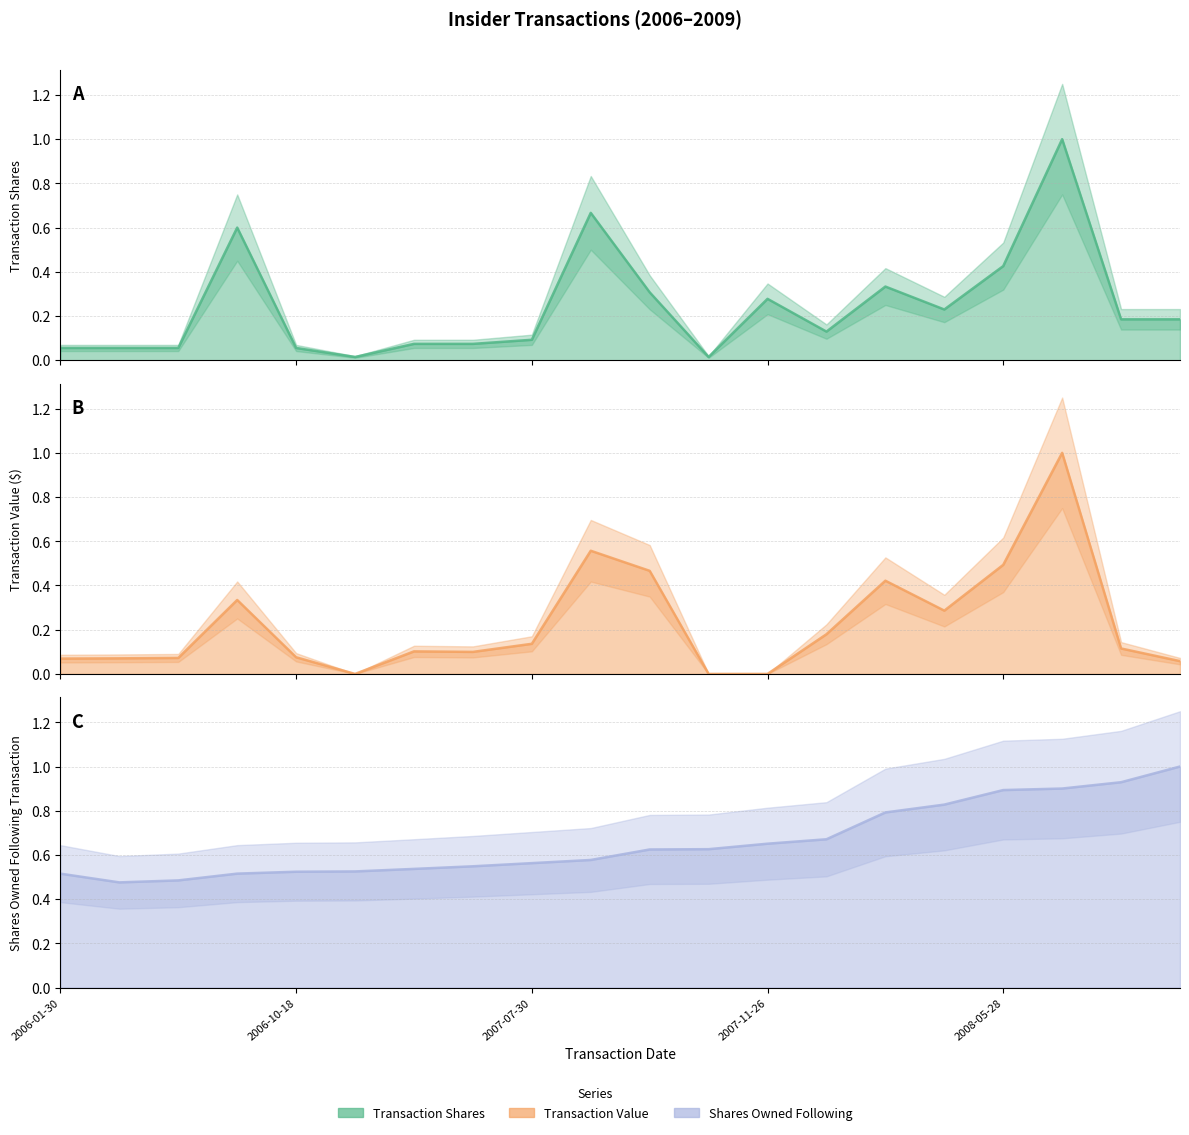

True or false: Transaction Value ($) has a value of 1.0 at 17.

True